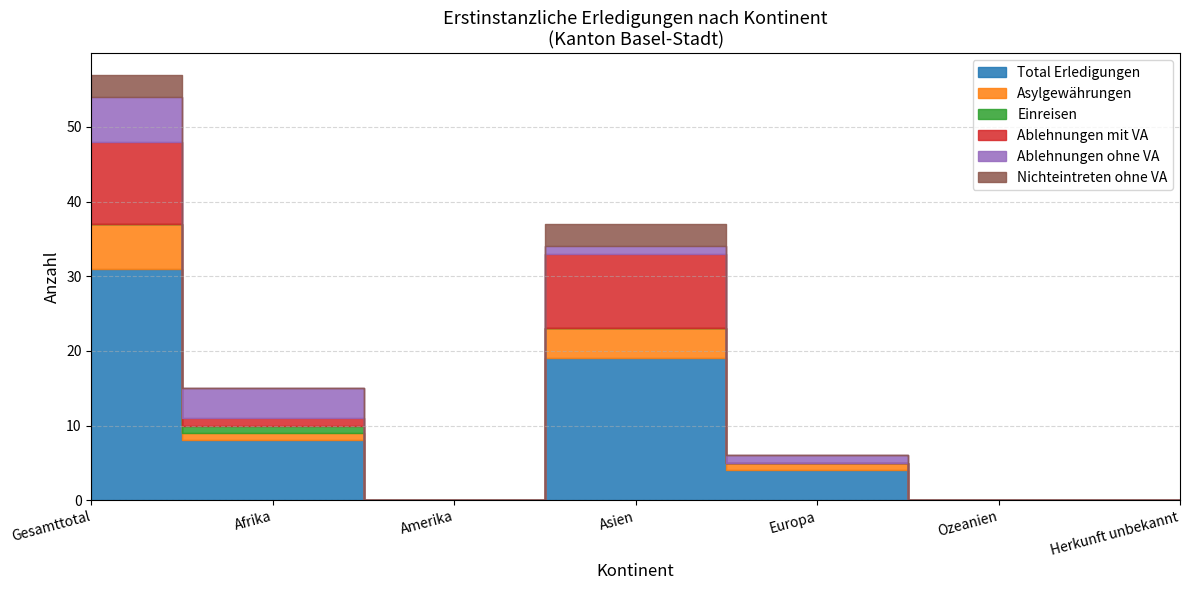

Rank the series by their maximum value, from lowest to highest.

Einreisen, Nichteintreten ohne VA, Asylgewährungen, Ablehnungen ohne VA, Ablehnungen mit VA, Total Erledigungen